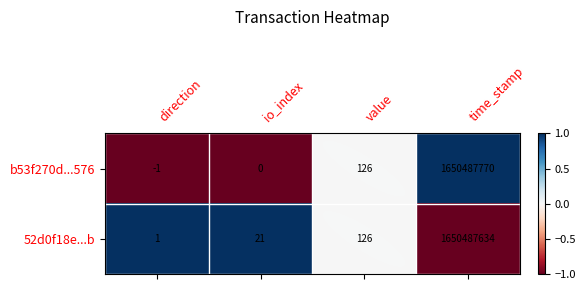

Which series has the largest total across all categories?

b53f270d...576